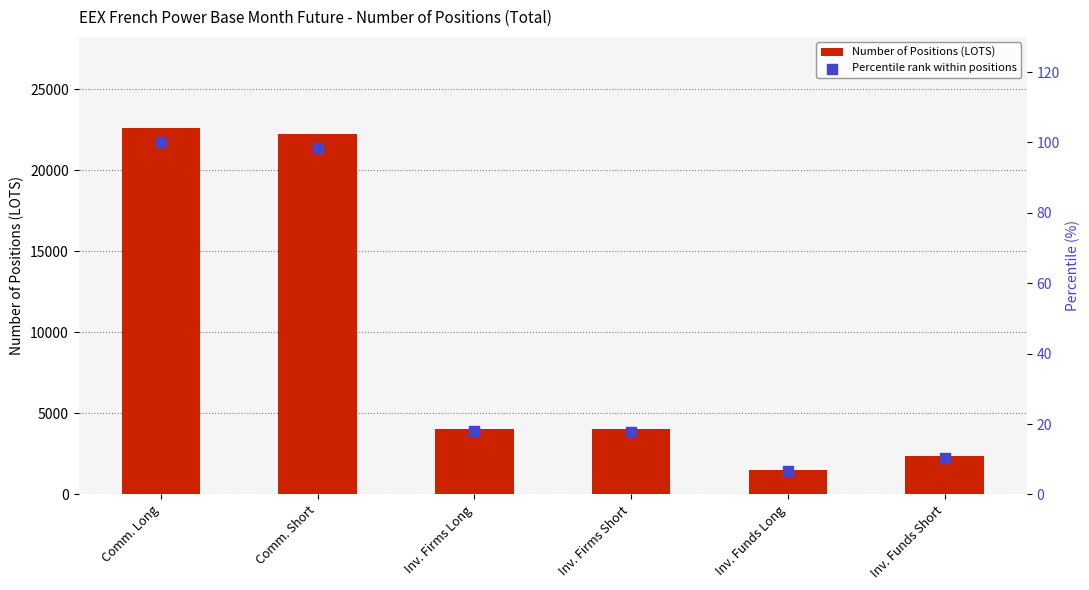

At how many categories does at least one series exceed 17317?

2